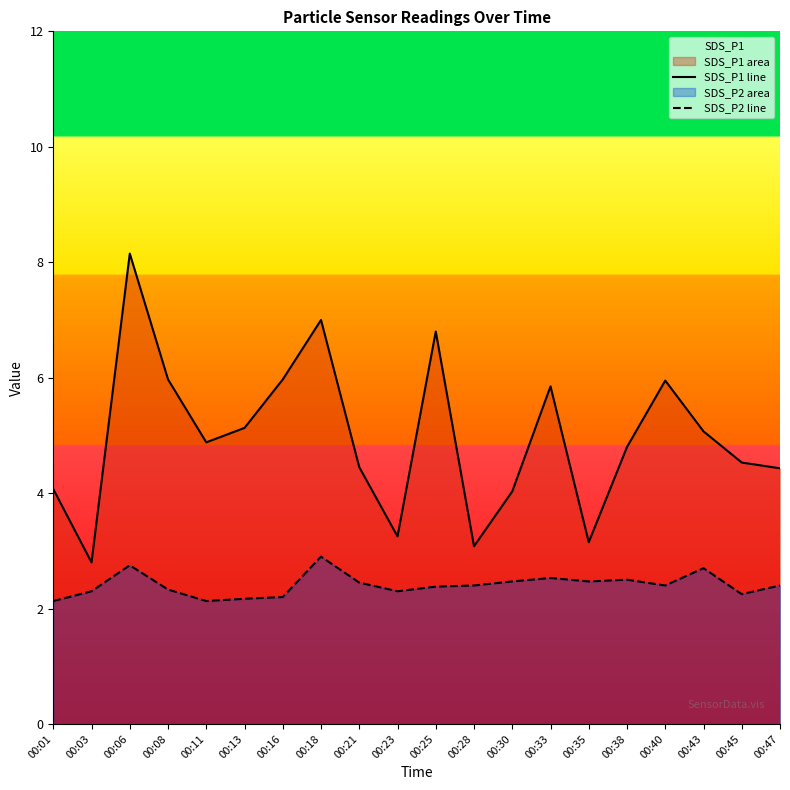

What value does the SDS_P1 line series have at 00:21?

4.5